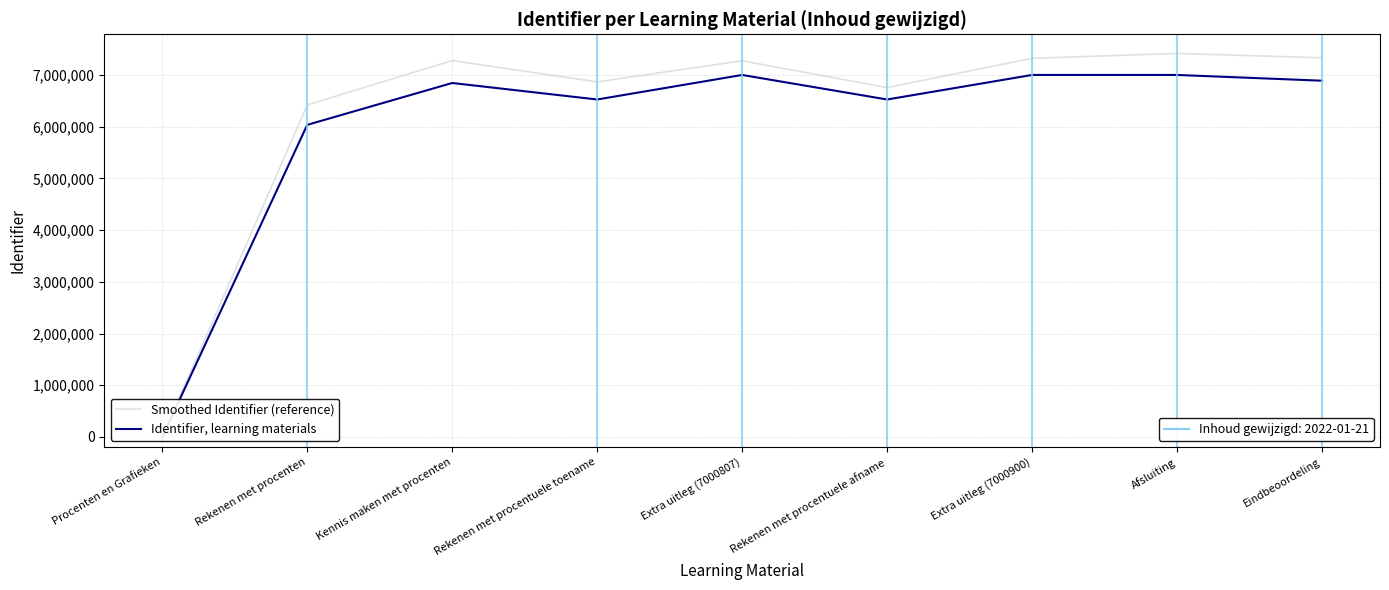

What is the maximum value shown in the chart?

7416694.1